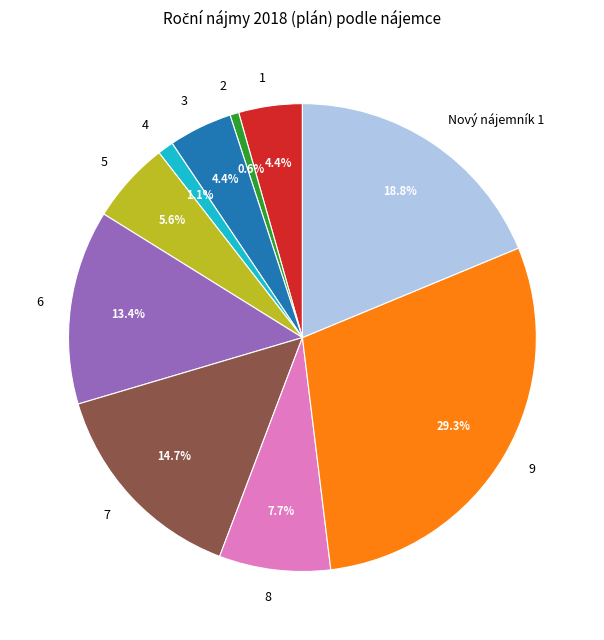

Count the number of slices in the pie.

10